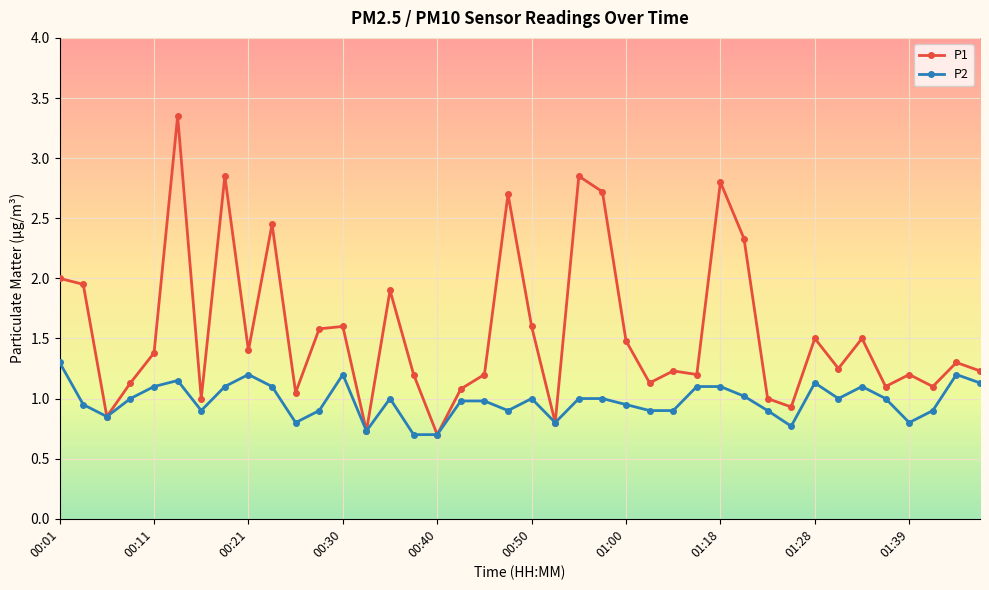

True or false: P2 has more than 0 interior local peaks.

True